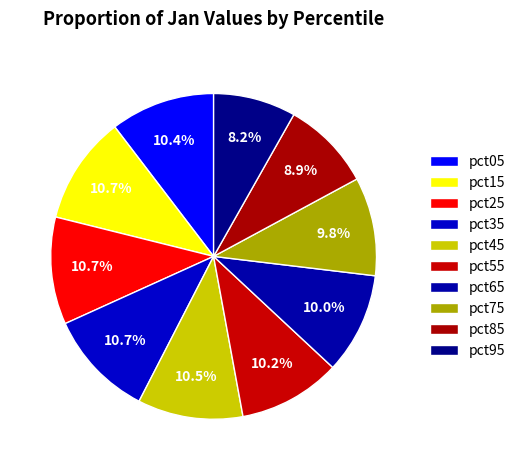

Combined, do pct45 and pct35 account for over 50%?

No